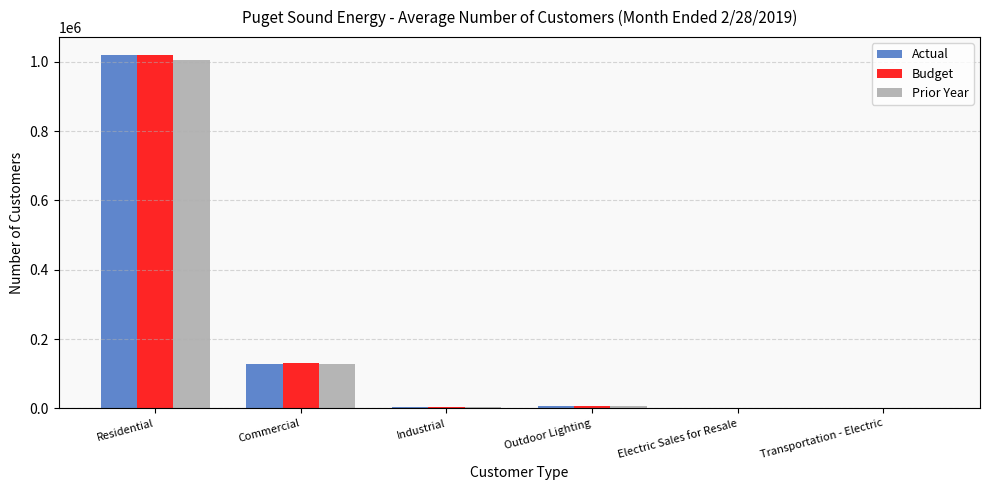

What is the sum of all Actual values?

1160036